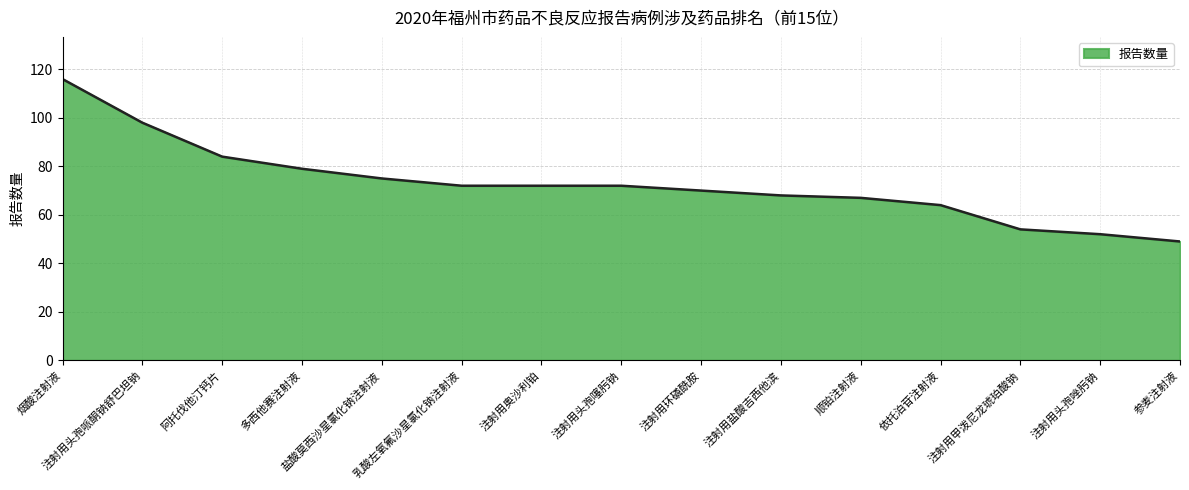

How many values are below 72?

7